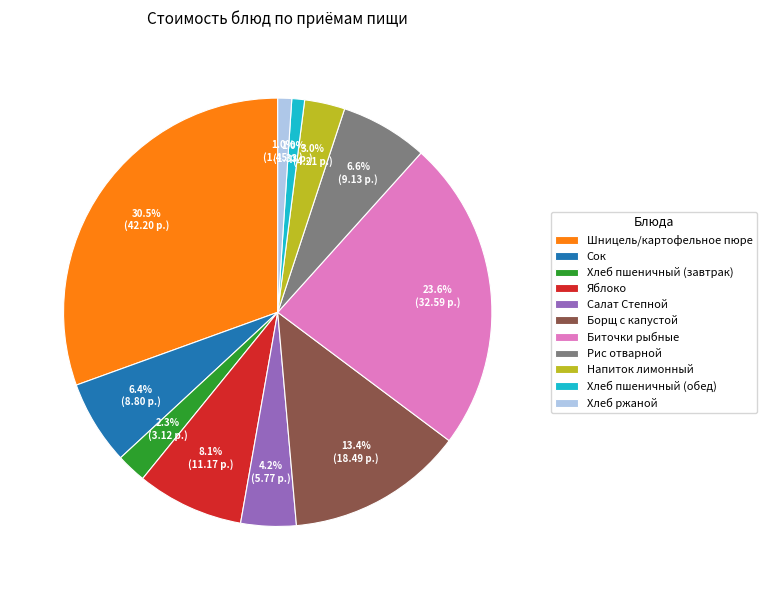

What is the largest slice in the pie chart?

Шницель/картофельное пюре